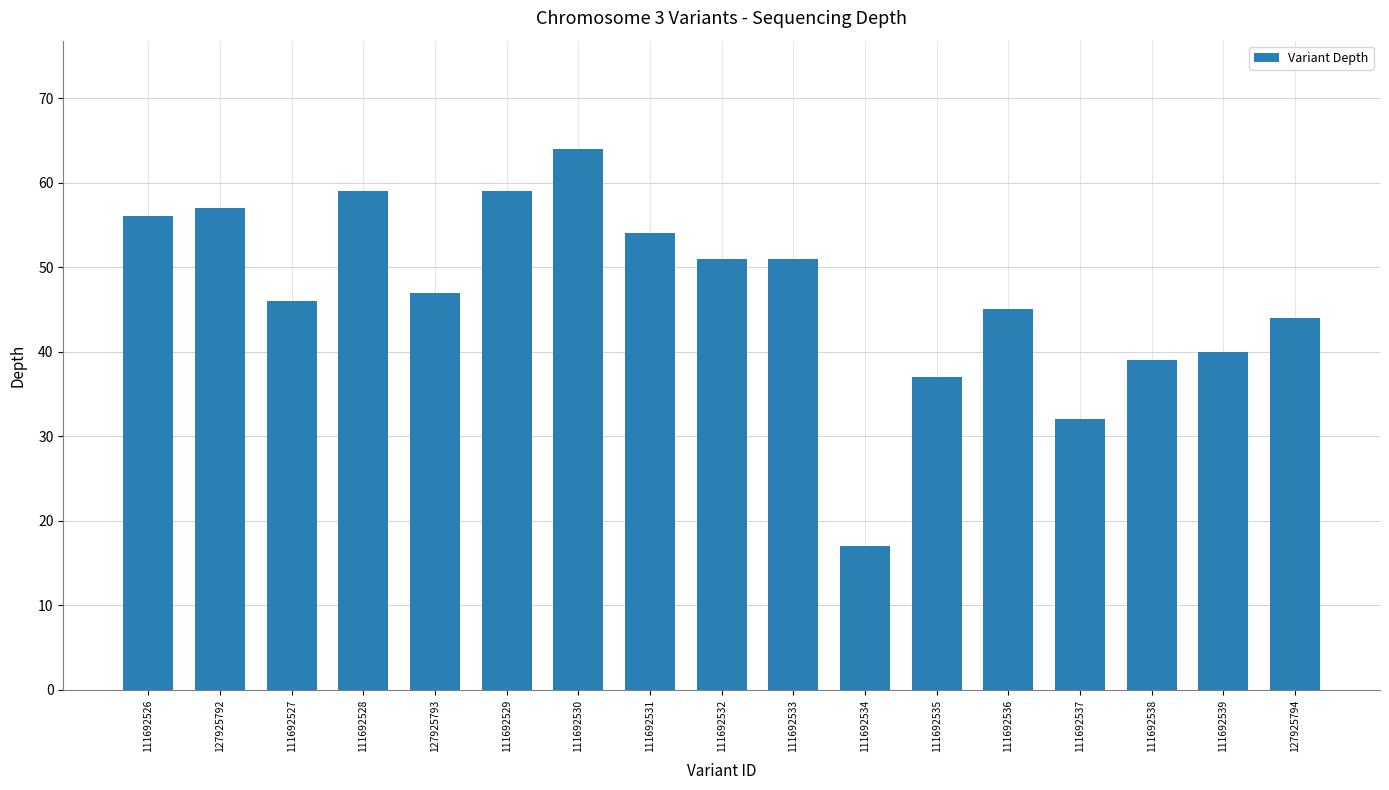

Is it true that the value at 111692526 is 35?

False